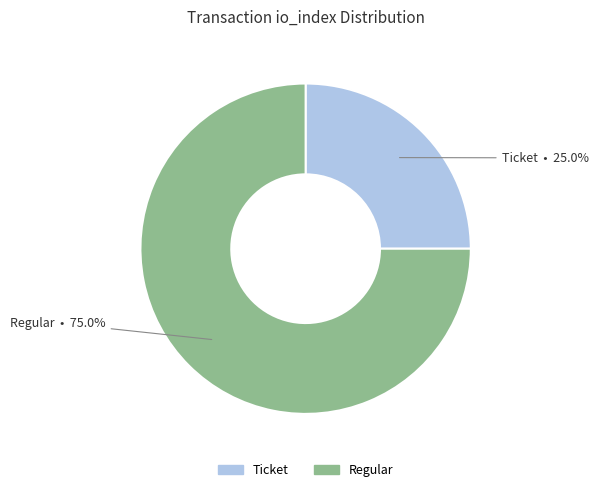

To the nearest percent, what is the combined percentage of Ticket and Regular?

100%